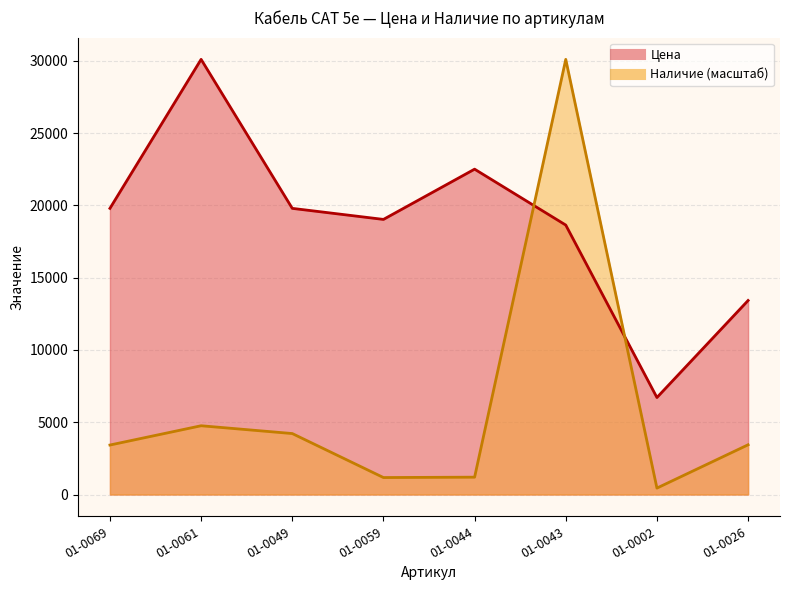

What is the difference between the second highest and minimum values in the Цена series?

15793.9